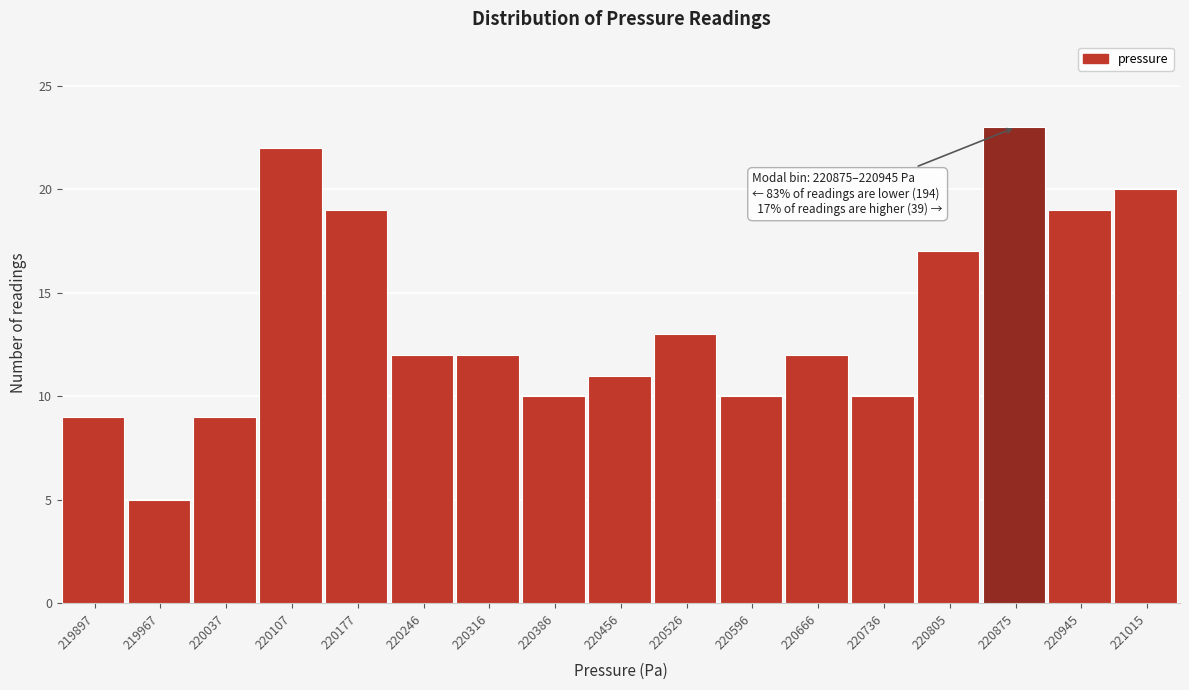

Reading right to left, what are all the values shown in this chart?

221015=20	220945=19	220875=23	220805=17	220736=10	220666=12	220596=10	220526=13	220456=11	220386=10	220316=12	220246=12	220177=19	220107=22	220037=9	219967=5	219897=9